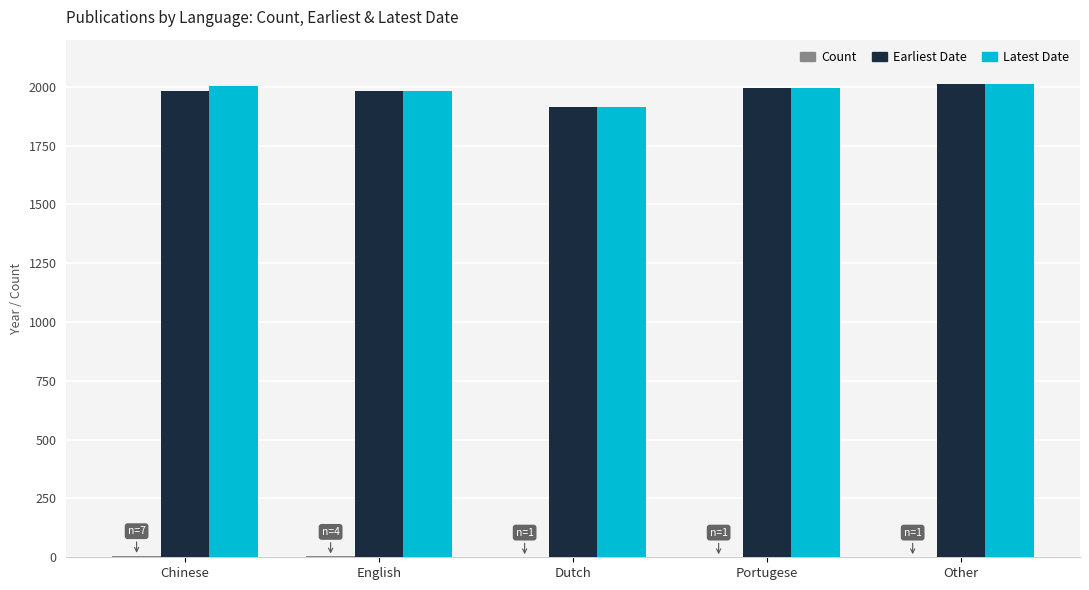

True or false: Latest Date has a value of 1263 at Other.

False